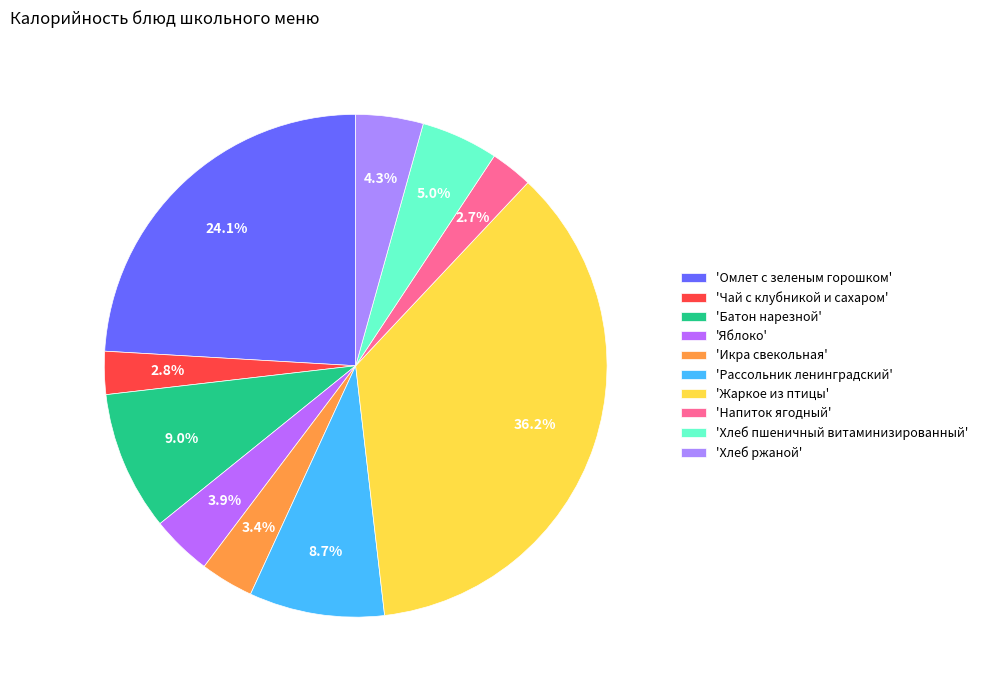

How many slices are in this pie chart?

10